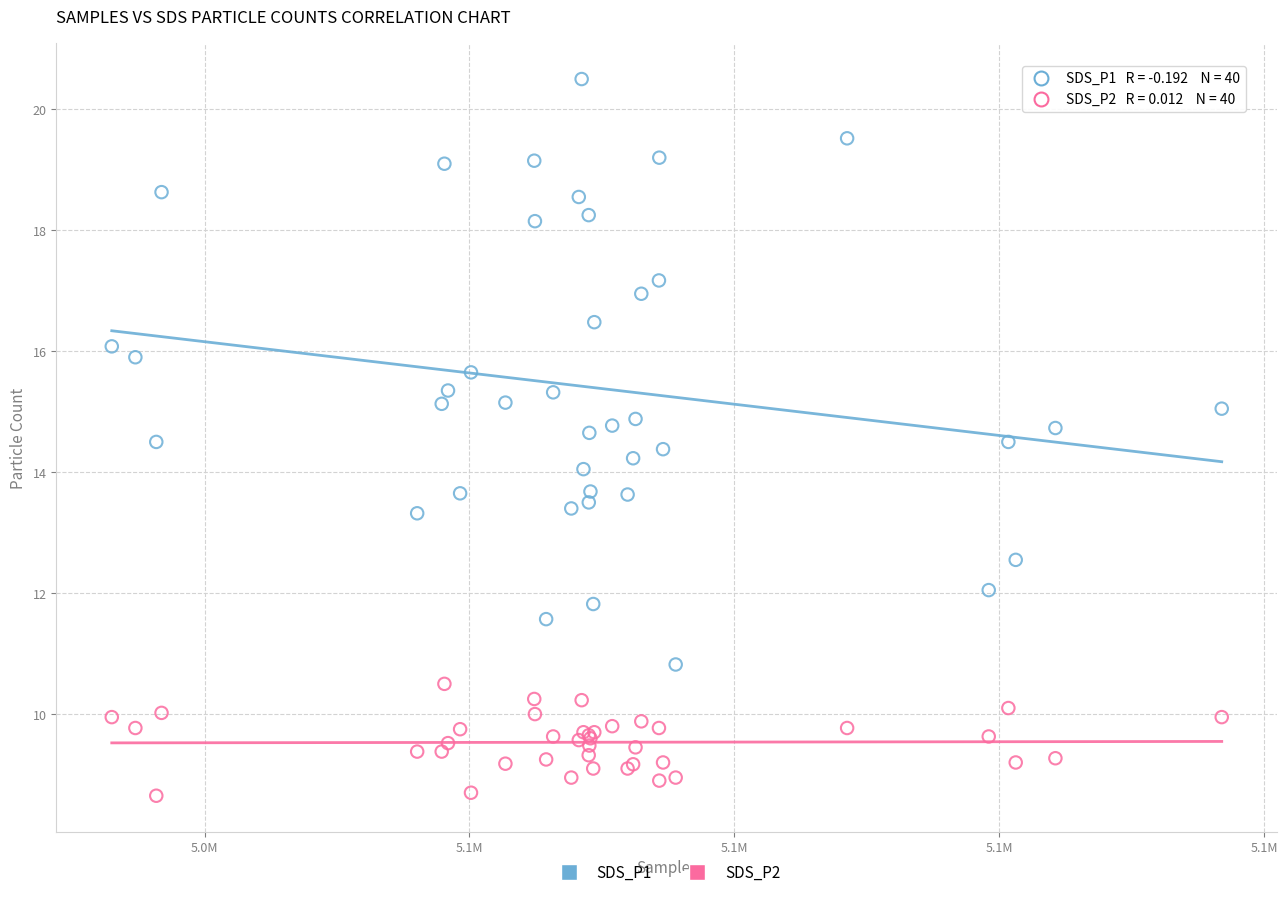

Which series has the widest spread of Y values?

SDS_P1